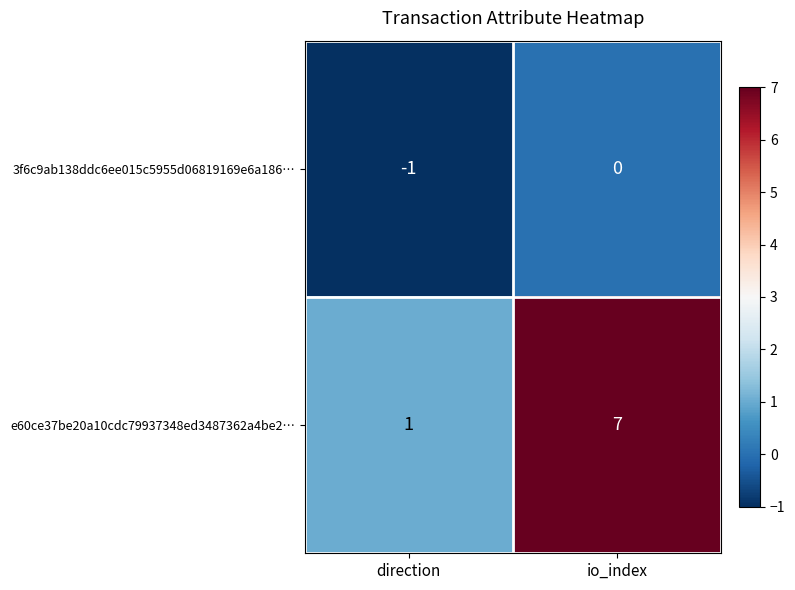

What is the maximum value shown in the chart?

7